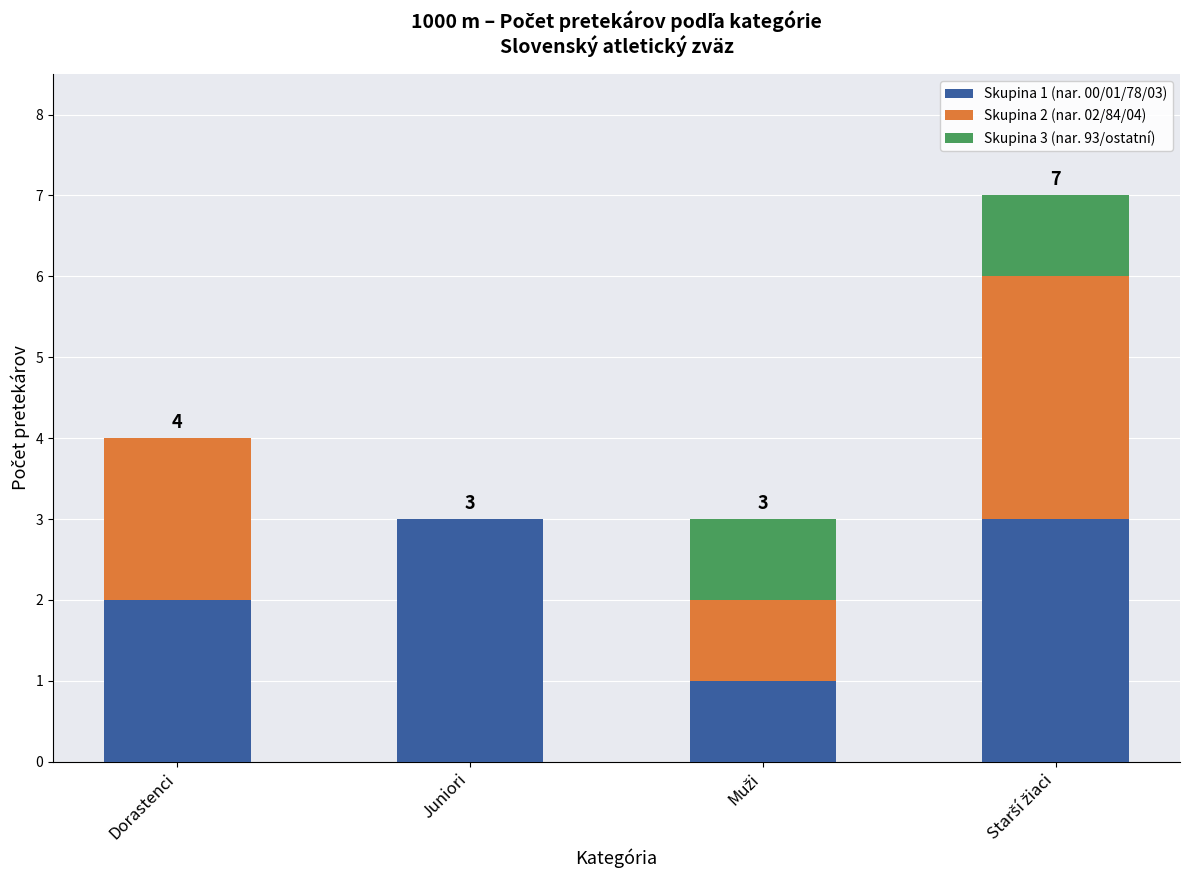

The Skupina 1 (nar. 00/01/78/03) series shows 2 at Dorastenci. True or false?

True